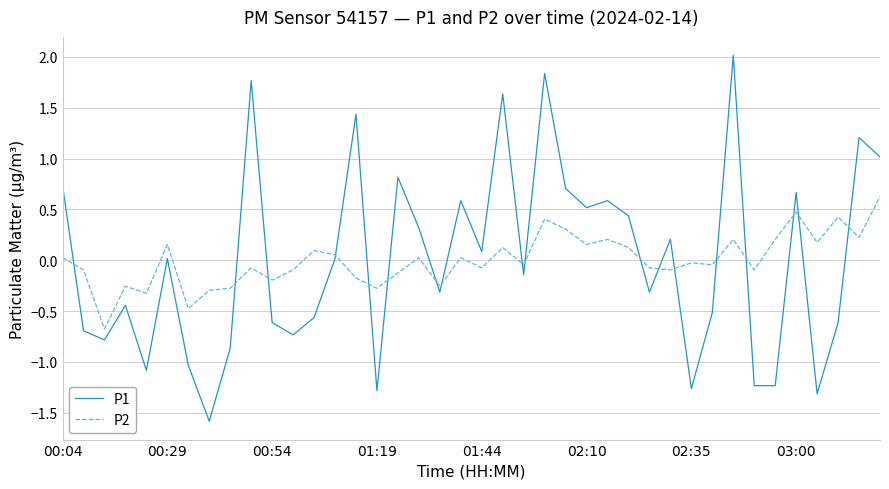

What are all the series names shown in the legend?

P1, P2